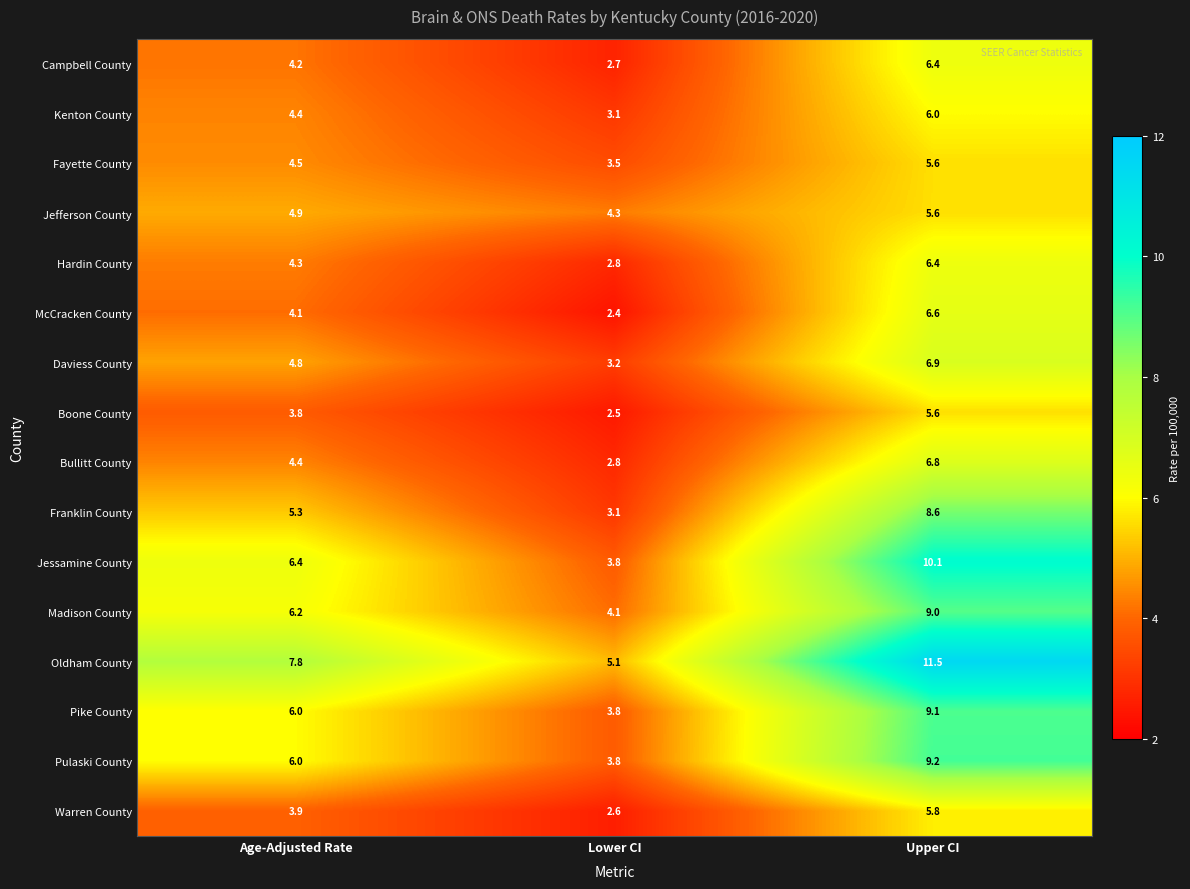

What is the difference between the maximum and minimum values in the Daviess County series?

3.7